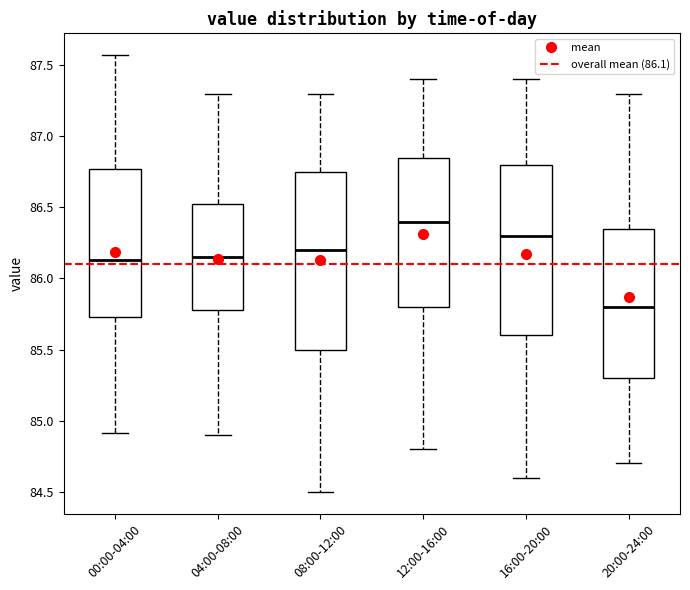

Which box's median line is the lowest?

20:00-24:00